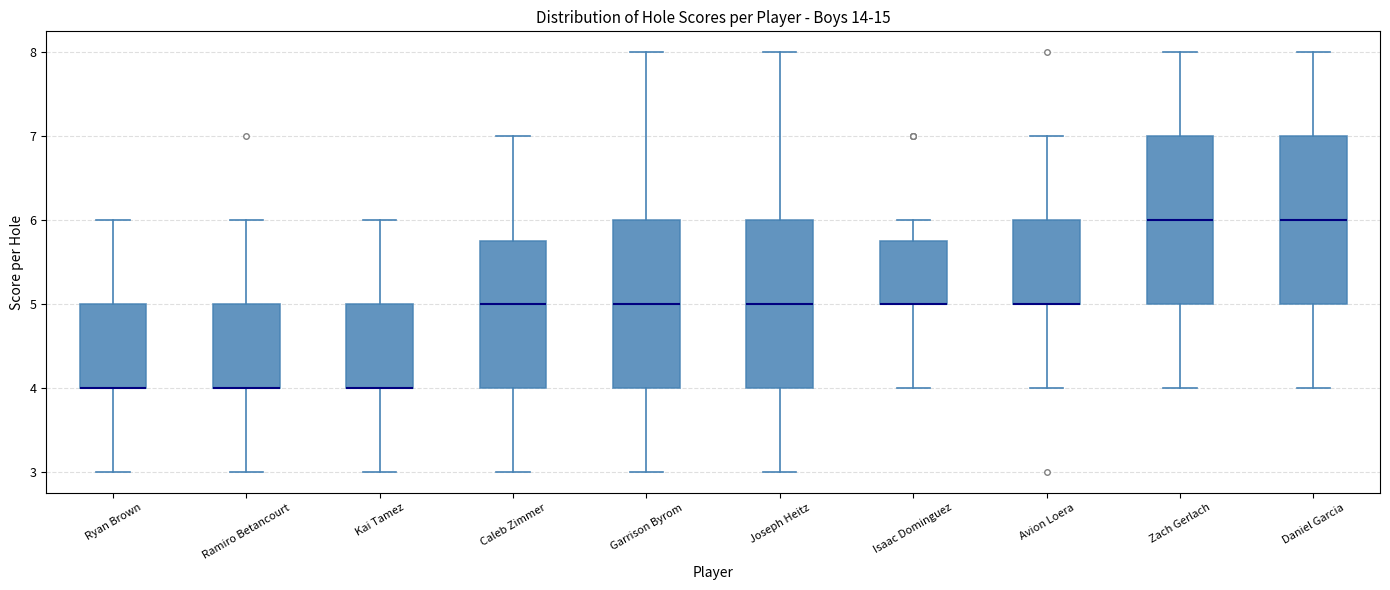

Where does the upper whisker of the box for Ramiro Betancourt end on the y-axis? The values are not printed on the chart, so give them approximately, as read against the axis.

6.0